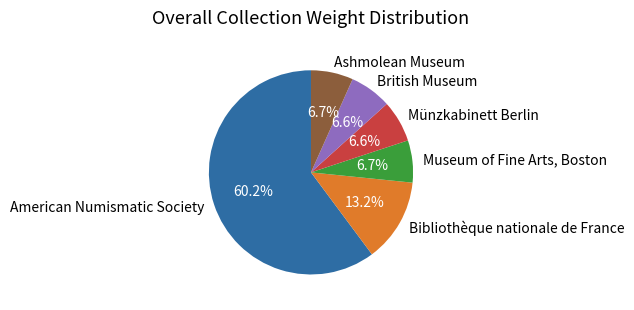

What is the largest slice in the pie chart?

American Numismatic Society